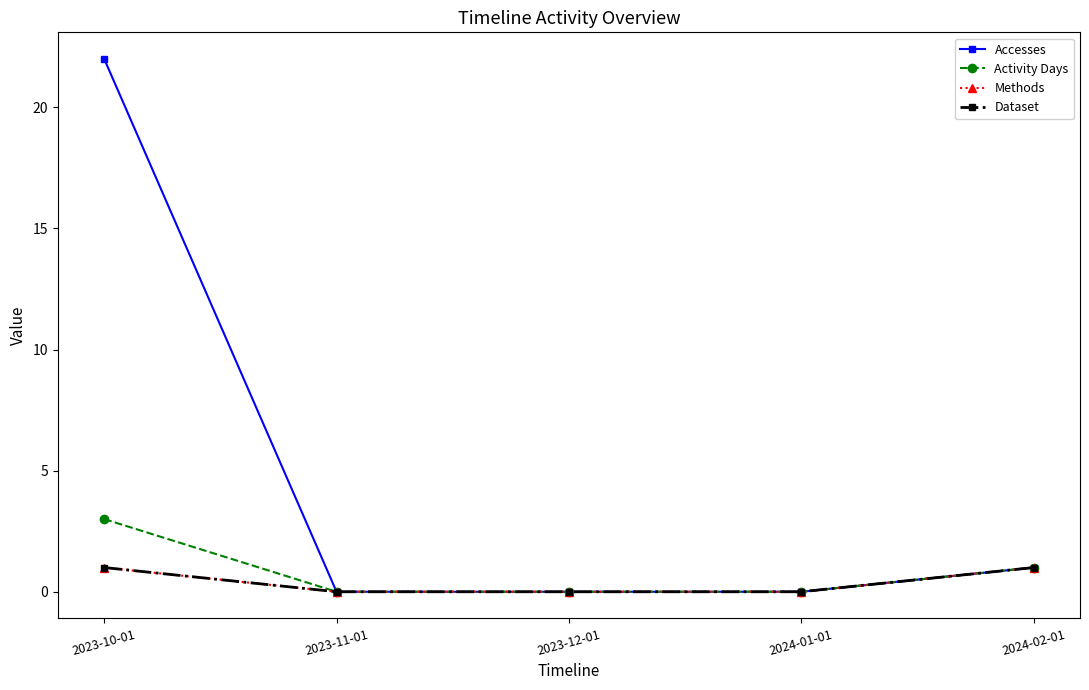

Is this an area chart (filled region under the line)?

No